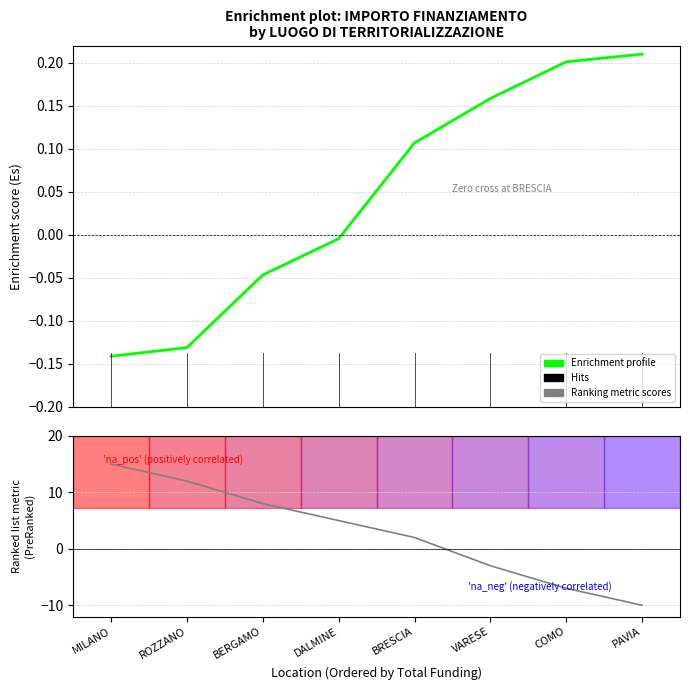

Does the chart display data point markers on the line(s)?

No